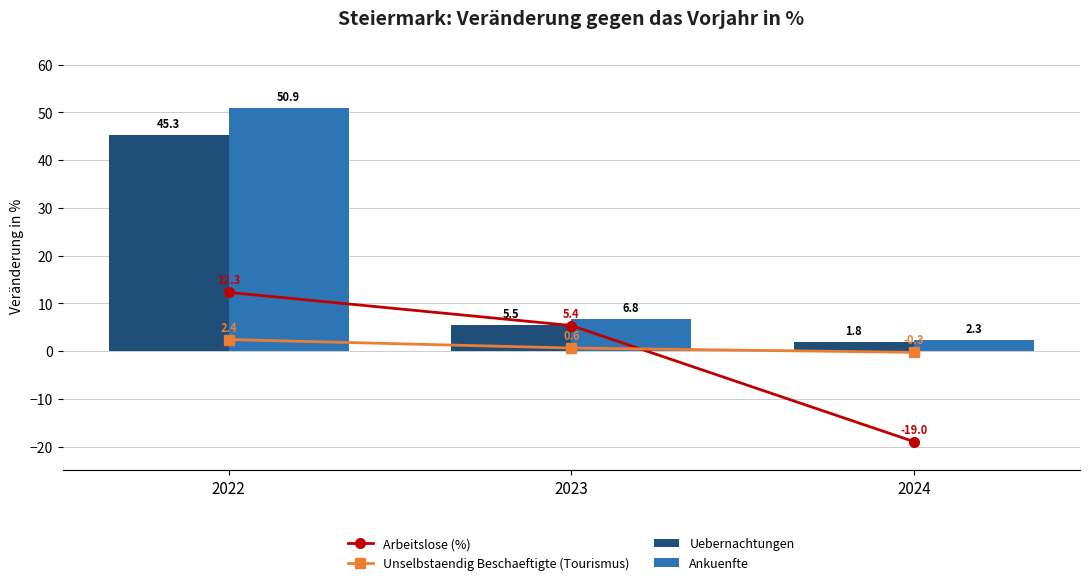

What is the average value of the Ankuenfte series?

20.0